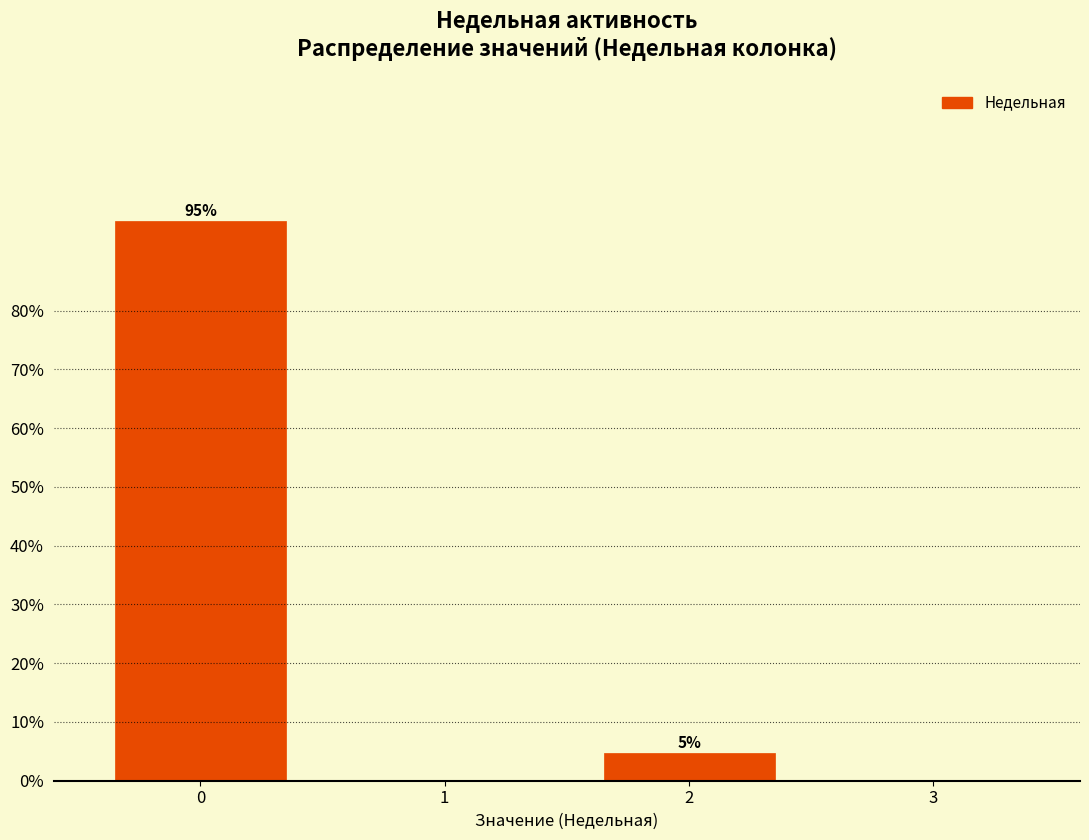

The value at 0 is 22.5. True or false?

False